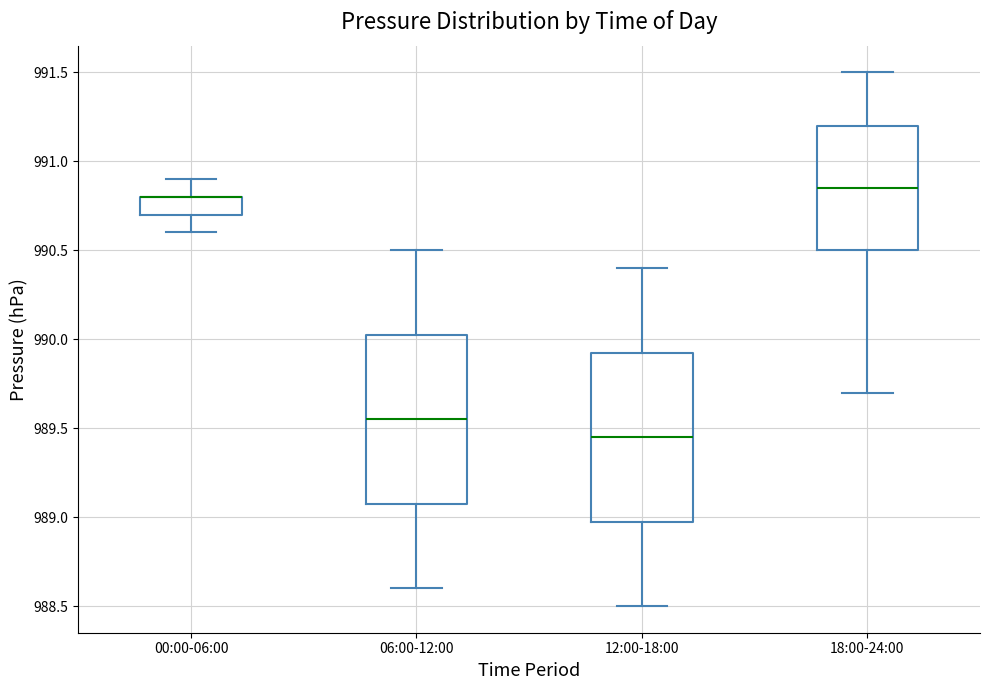

Reading left to right, read every box against the y-axis: the position of its median line, the range the box covers, and the ends of its whiskers. The values are not printed on the chart, so give them approximately, as read against the axis.

00:00-06:00: median 990.80 (drawn on the box's upper edge), box 990.70 to 990.80, whiskers 990.60 to 990.90
06:00-12:00: median 989.55, box 989.10 to 990.05, whiskers 988.60 to 990.50
12:00-18:00: median 989.45, box 989.00 to 989.95, whiskers 988.50 to 990.40
18:00-24:00: median 990.85, box 990.50 to 991.20, whiskers 989.70 to 991.50